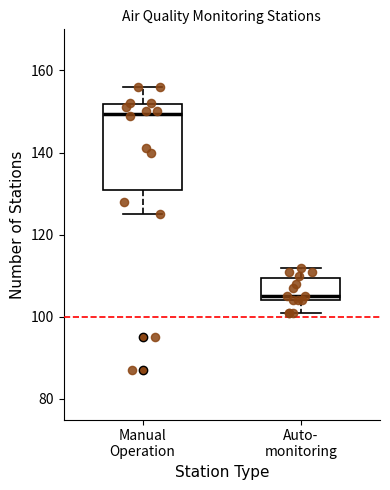

Reading left to right, transcribe this box plot: for each box, give where its median line is, the range the box spans, and where its two whiskers end, as read against the y-axis. The values are not printed on the chart, so give them approximately, as read against the axis.

Manual Operation: median 150, box 132 to 152, whiskers 126 to 156
Auto- monitoring: median 106, box 104 to 110, whiskers 102 to 112